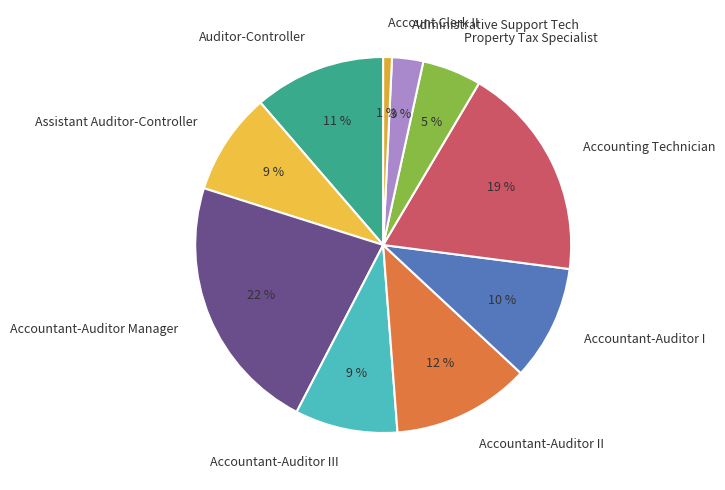

To the nearest percent, what is the difference between the Administrative Support Tech and Accountant-Auditor I slice percentages?

7%